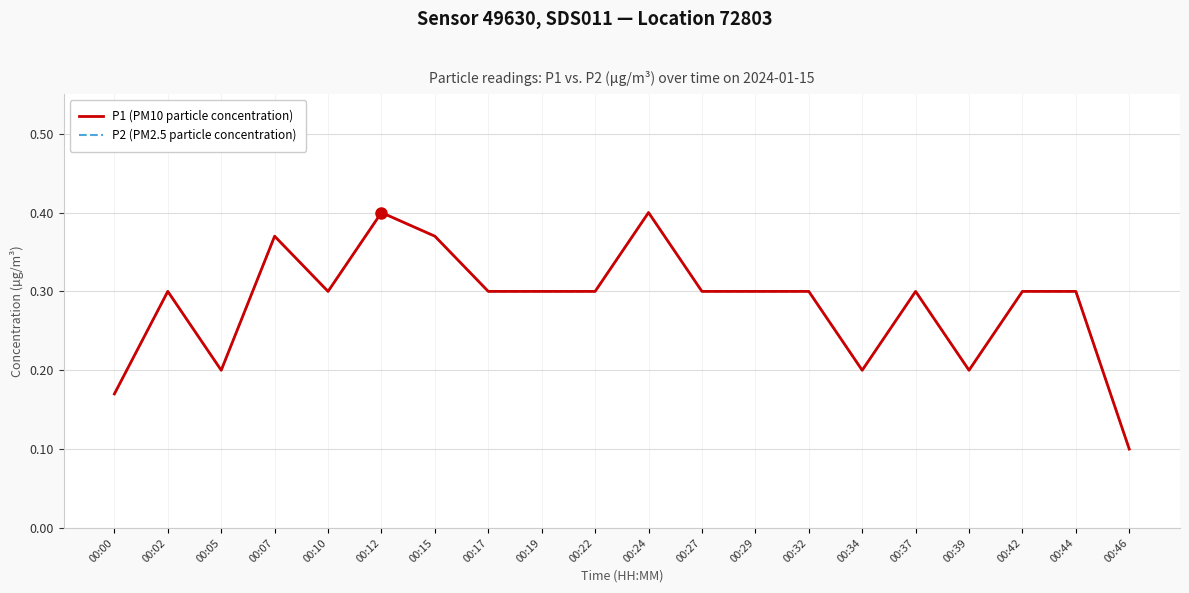

Is this an area chart (filled region under the line)?

No